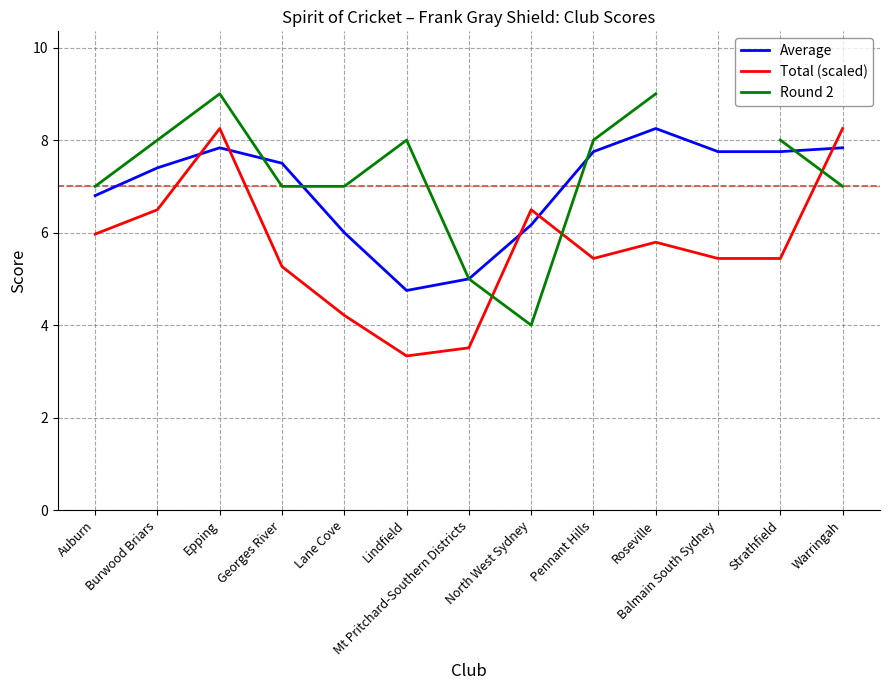

Is this an area chart (filled region under the line)?

No